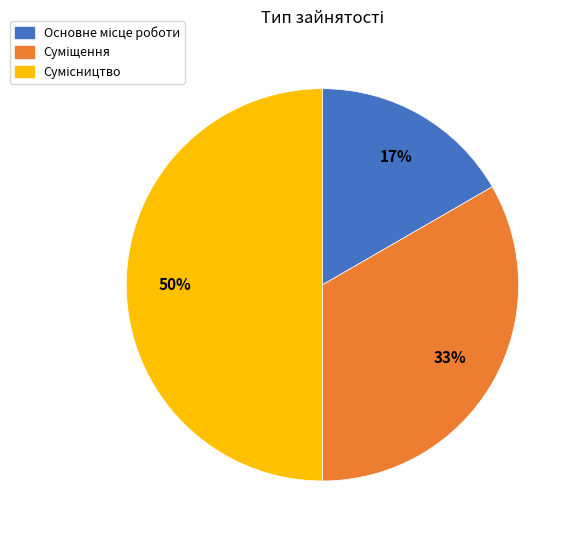

Count the number of slices in the pie.

3